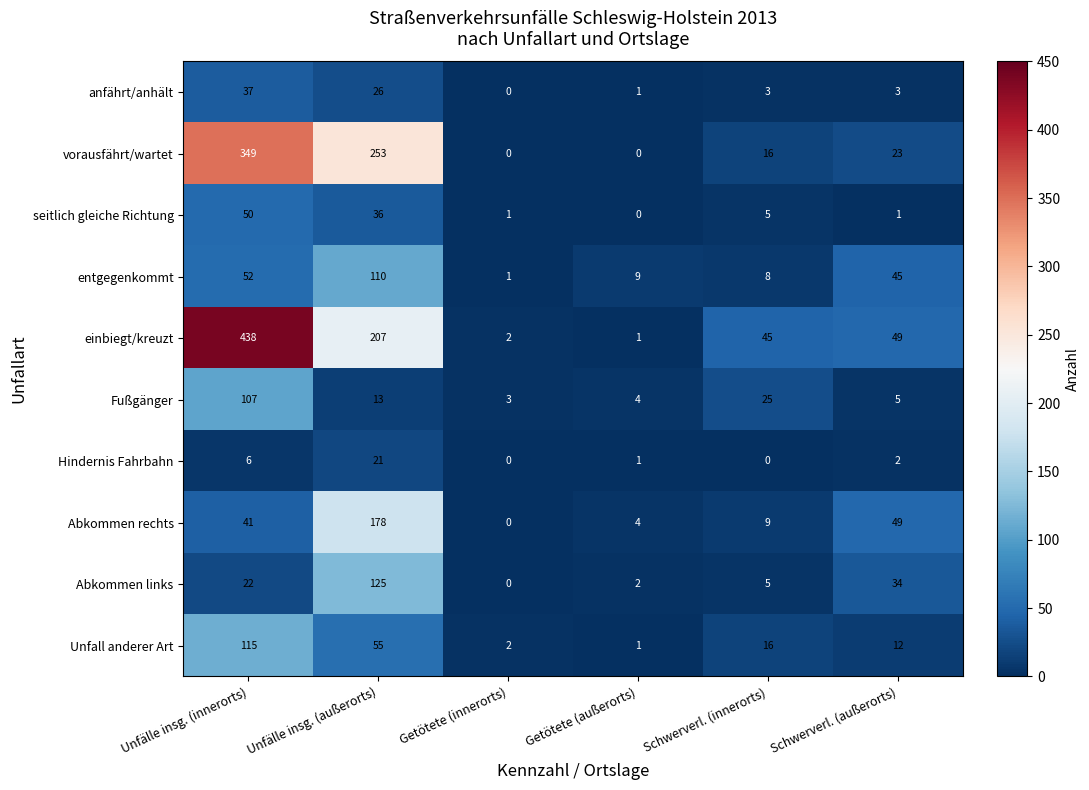

Which series changed the most between Getötete (innerorts) and Getötete (außerorts)?

entgegenkommt